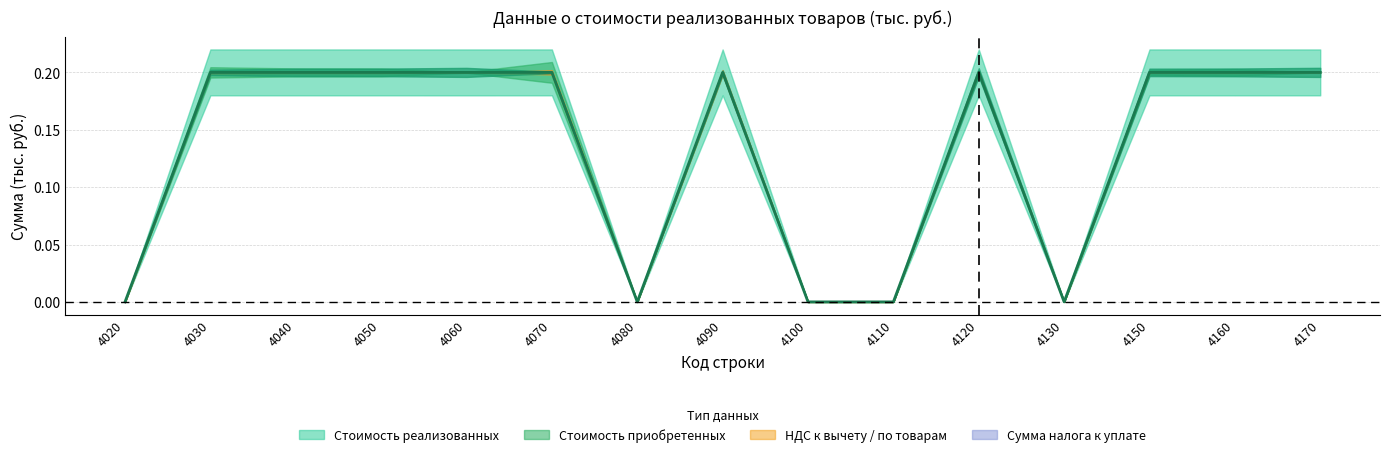

What is the maximum value shown in the chart?

0.2